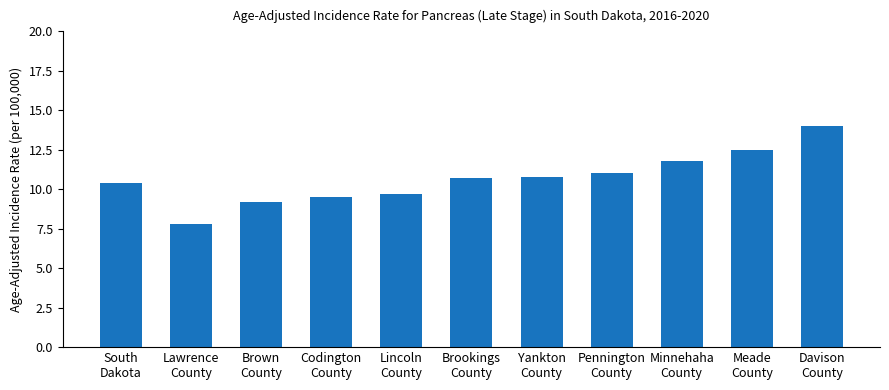

What position from the right is Minnehaha
County?

3